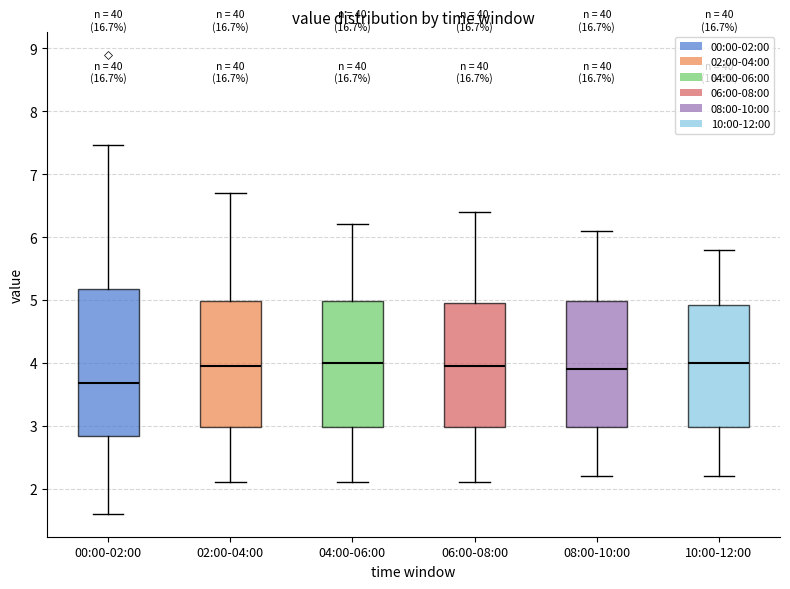

Which box is the tallest, from its lower edge to its upper edge?

00:00-02:00